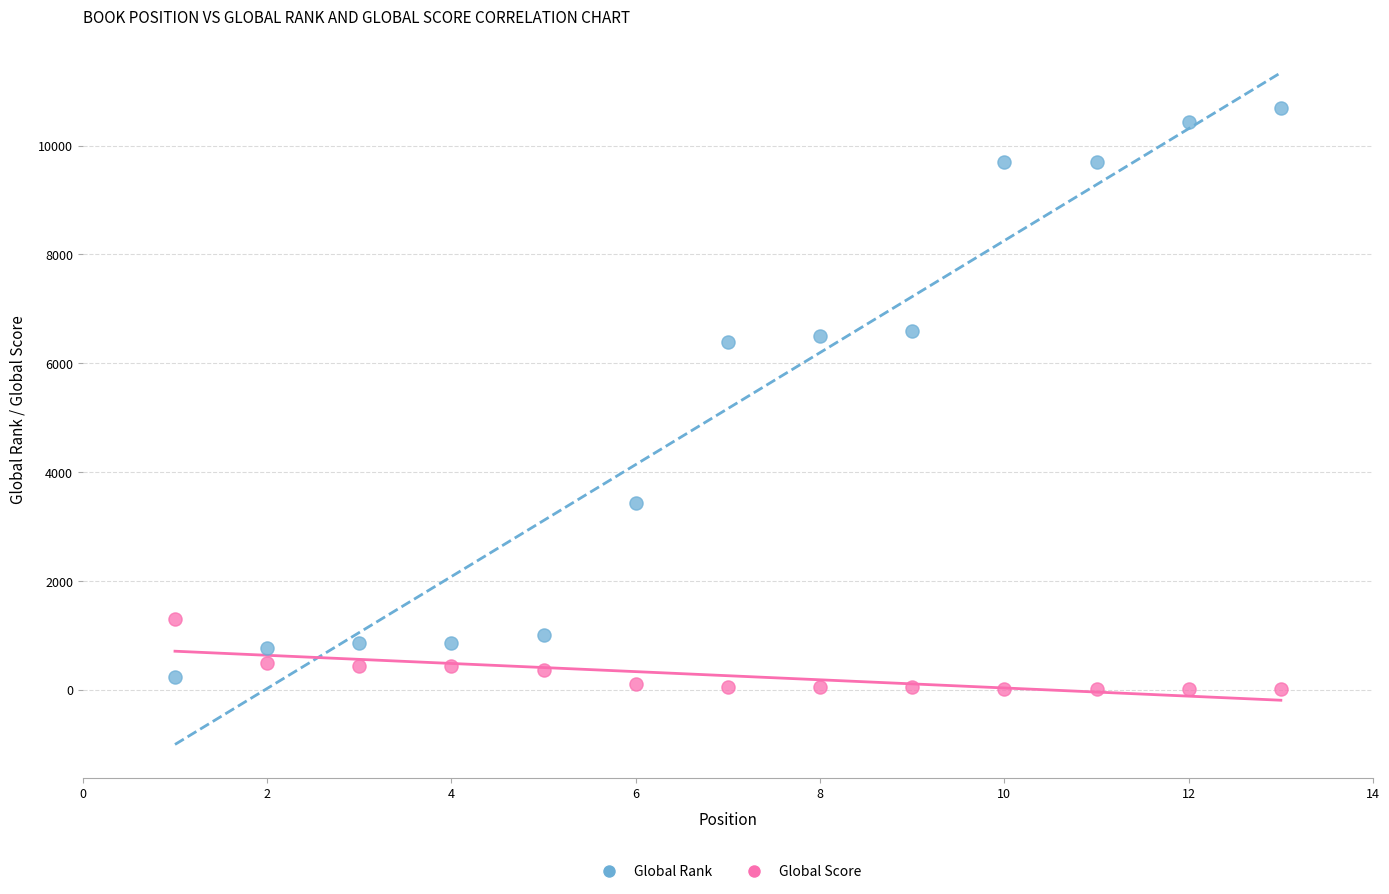

What are all the series names shown in the legend?

Global Rank, Global Score